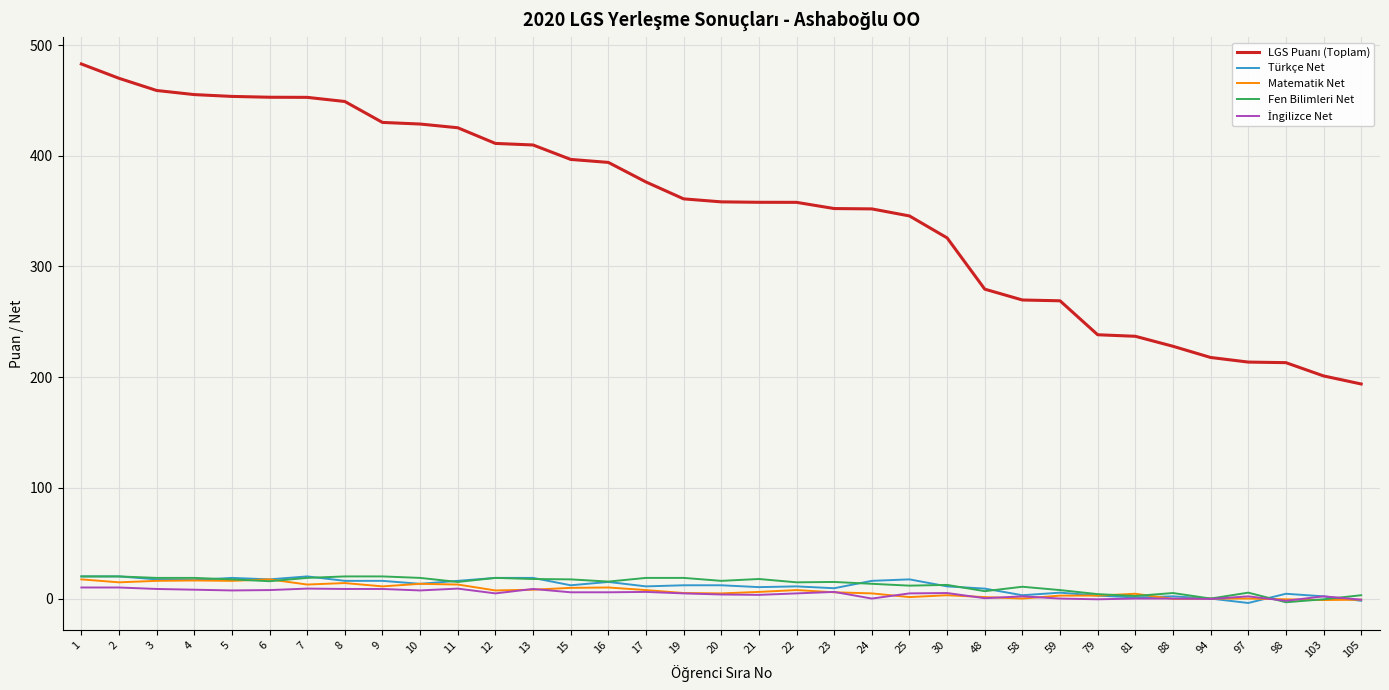

True or false: Türkçe Net has more than 1 interior local peaks.

True